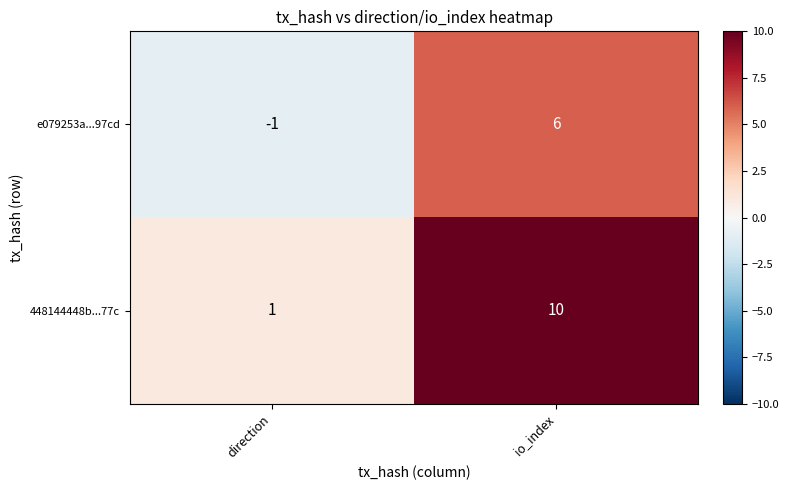

Which series has the widest spread of values?

448144448b...77c